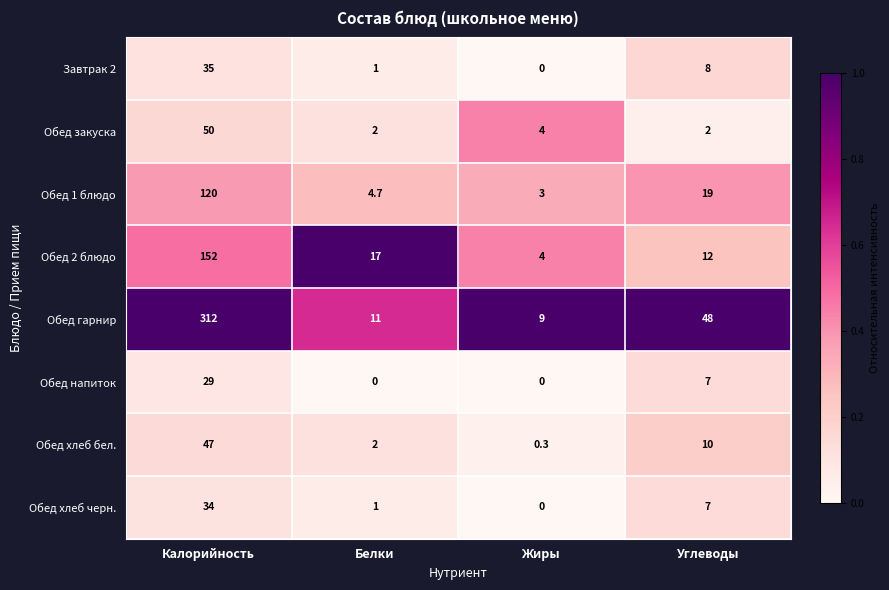

What is the greatest value displayed?

312.0